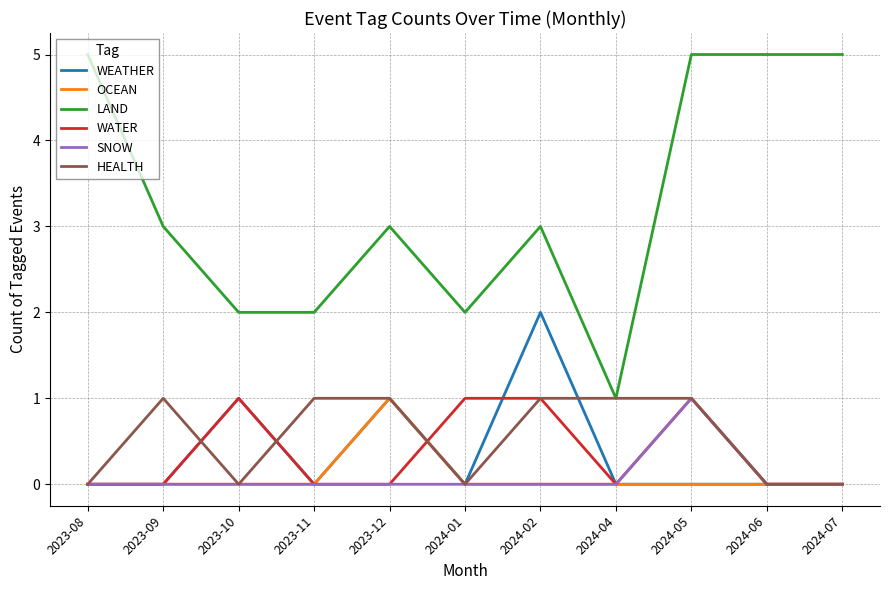

Reading left to right, extract all data points from this chart.

WEATHER: 0	0	1	0	1	0	2	0	0	0	0
OCEAN: 0	0	0	0	1	0	0	0	0	0	0
LAND: 5	3	2	2	3	2	3	1	5	5	5
WATER: 0	0	1	0	0	1	1	0	1	0	0
SNOW: 0	0	0	0	0	0	0	0	1	0	0
HEALTH: 0	1	0	1	1	0	1	1	1	0	0